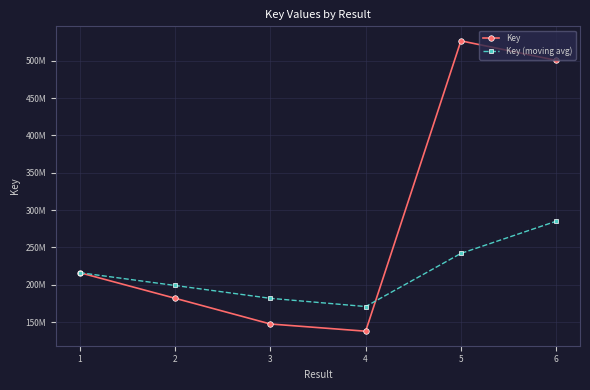

What is the value of the Key point at the 6th from the left?

500644645.0